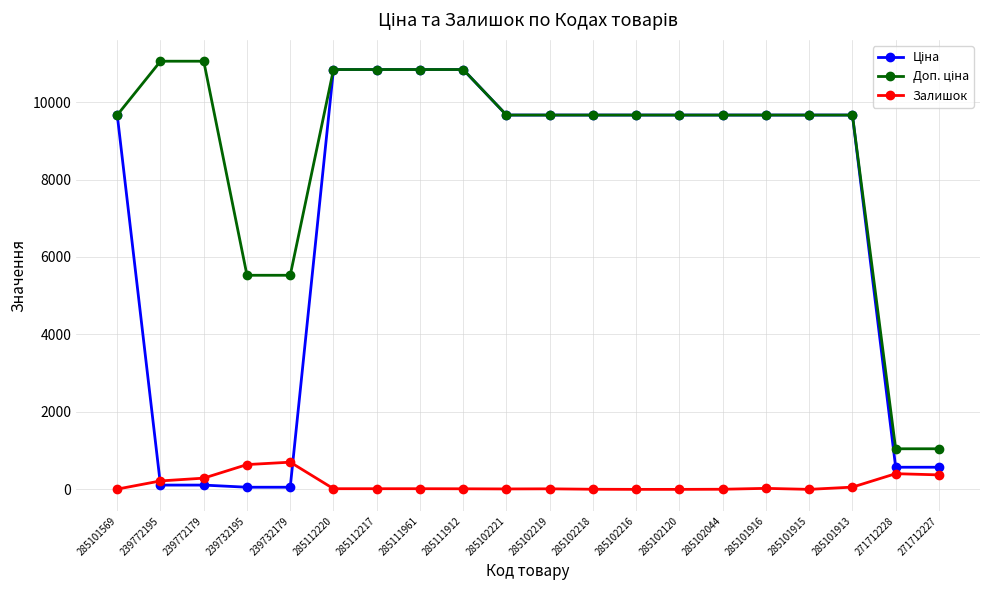

True or false: Доп. ціна has a value of 6599.1 at 285101569.

False